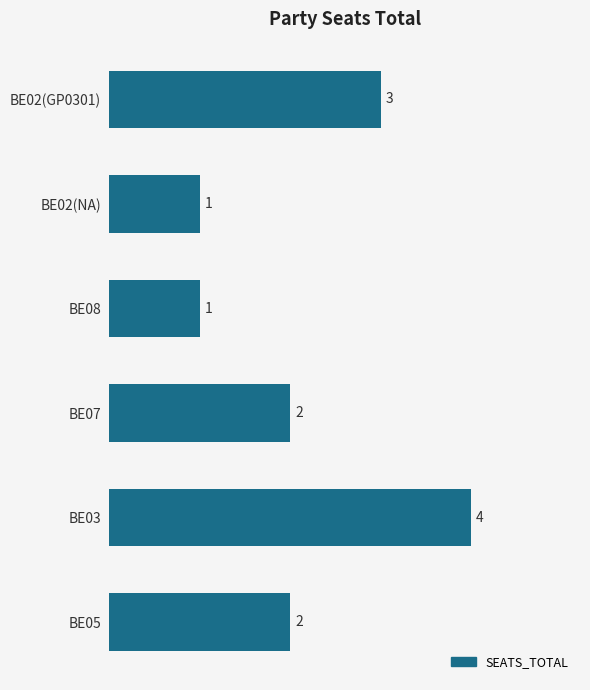

The value at BE07 is 1. True or false?

False